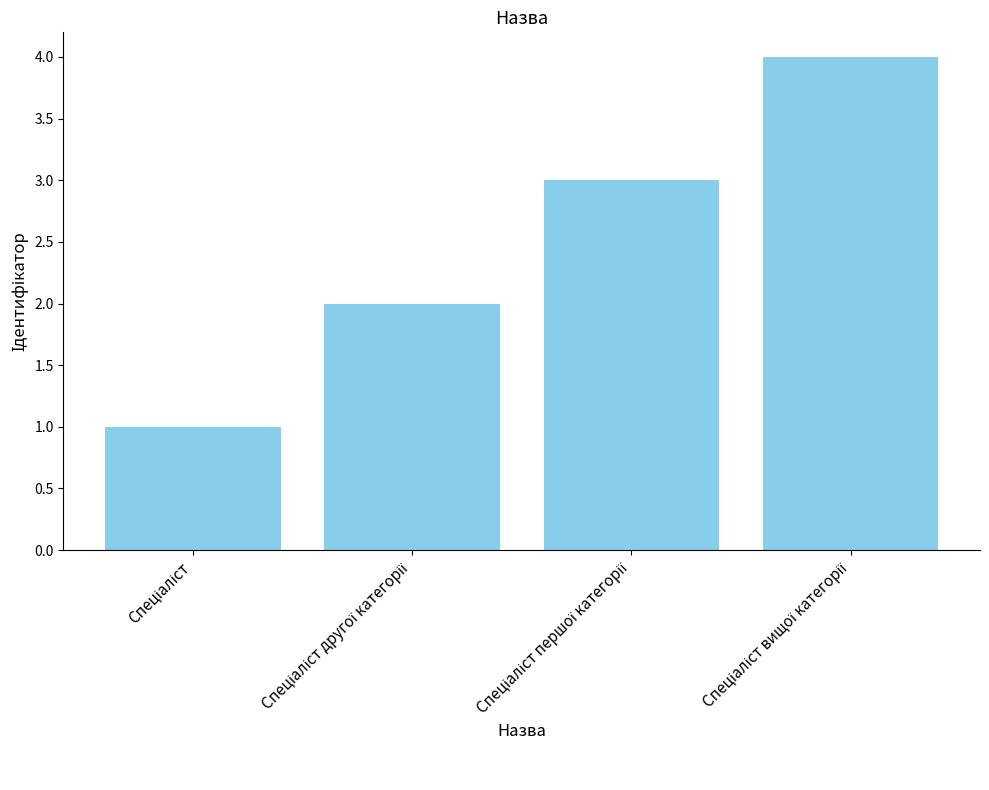

What is the maximum value shown in the chart?

4